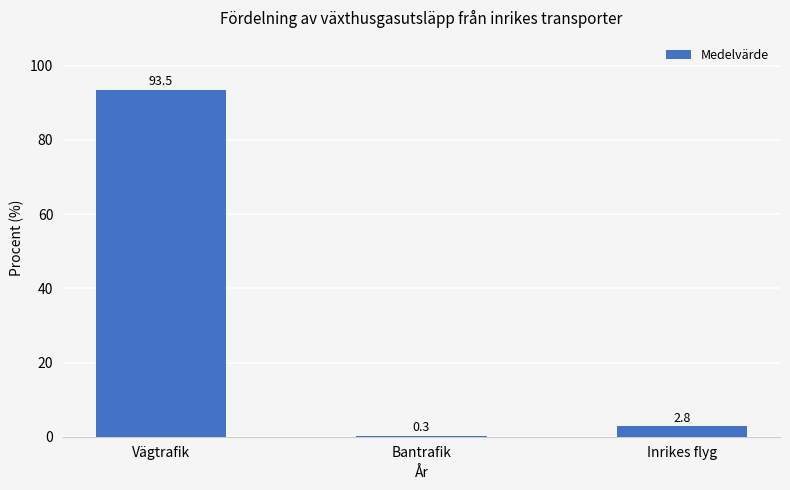

Count the number of categories in the chart.

3